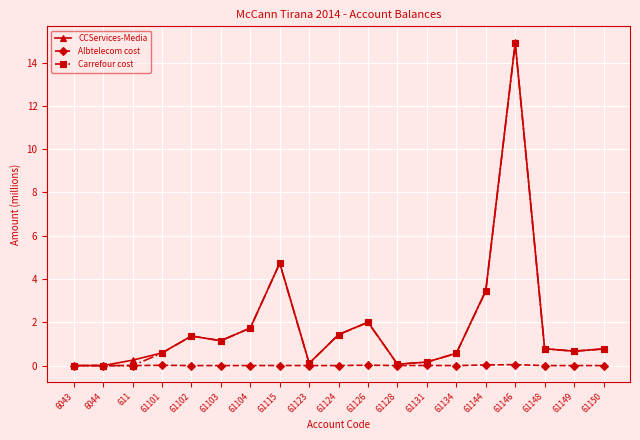

True or false: CCServices-Media has a value of 0.0 at 6043.

True